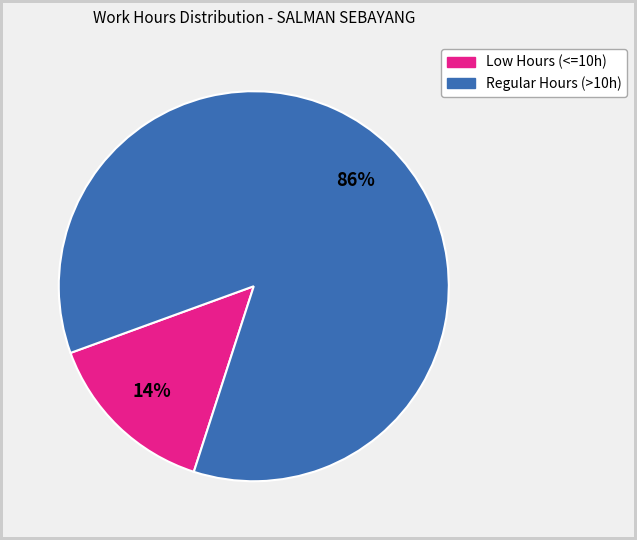

Does any single category account for the majority?

Yes